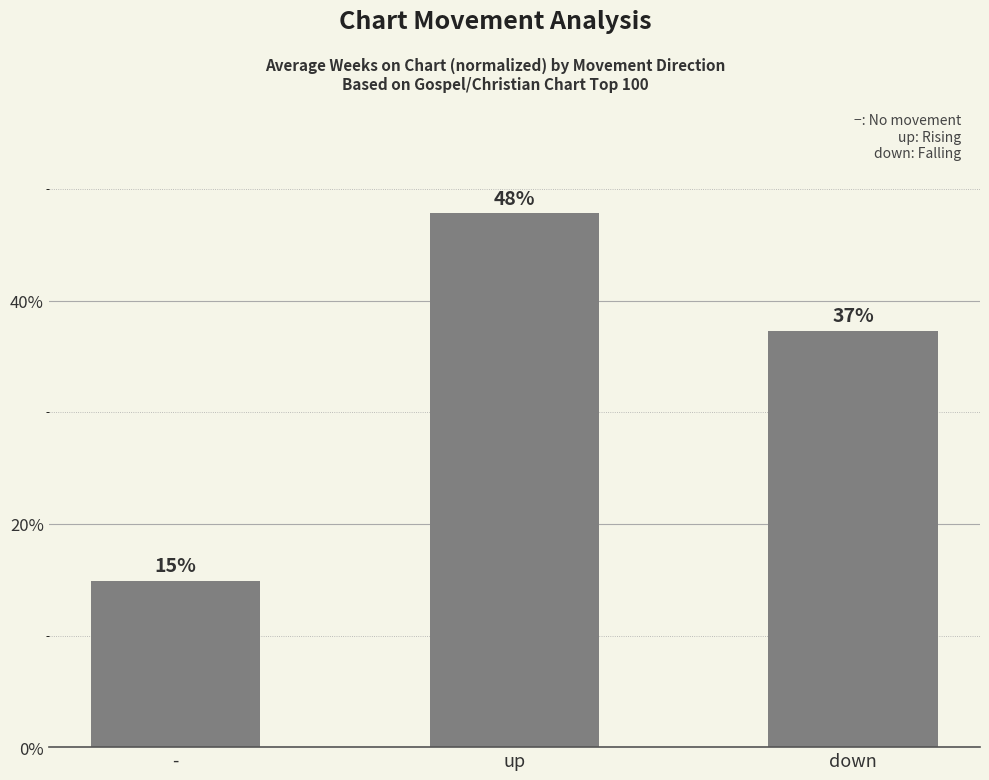

What is the label of the 1st bar from the right?

down